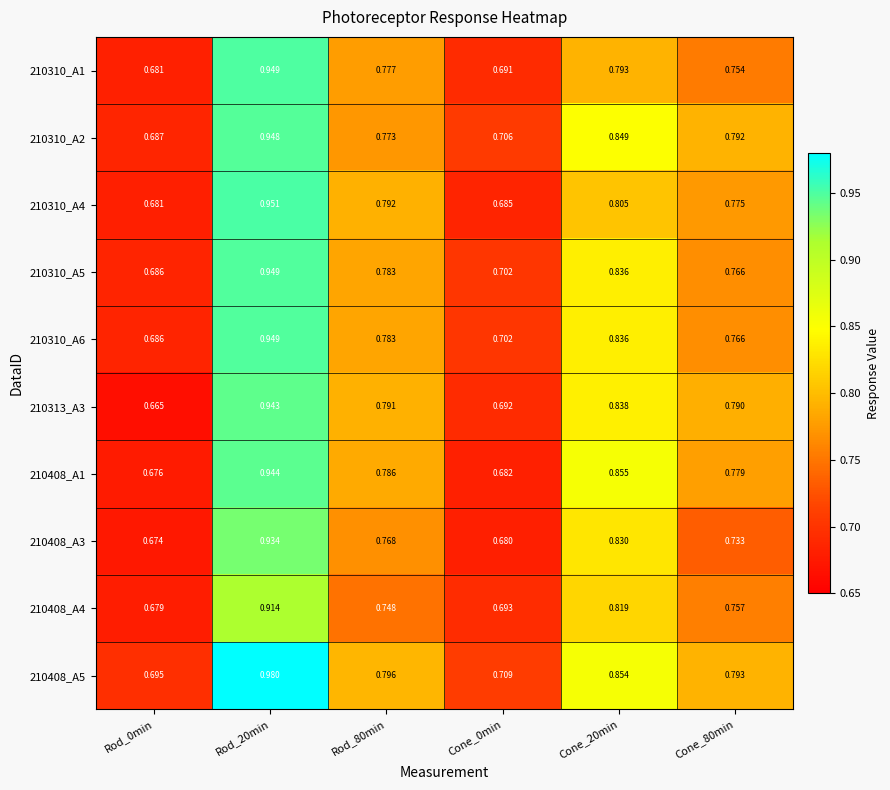

Is the value of 210313_A3 at Rod_0min greater than the value of 210408_A5 at Cone_20min?

No